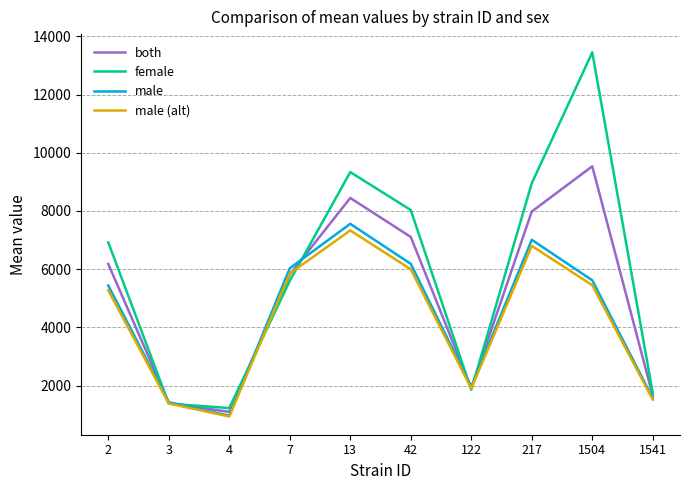

What is the total value across all series at 3?

5591.6